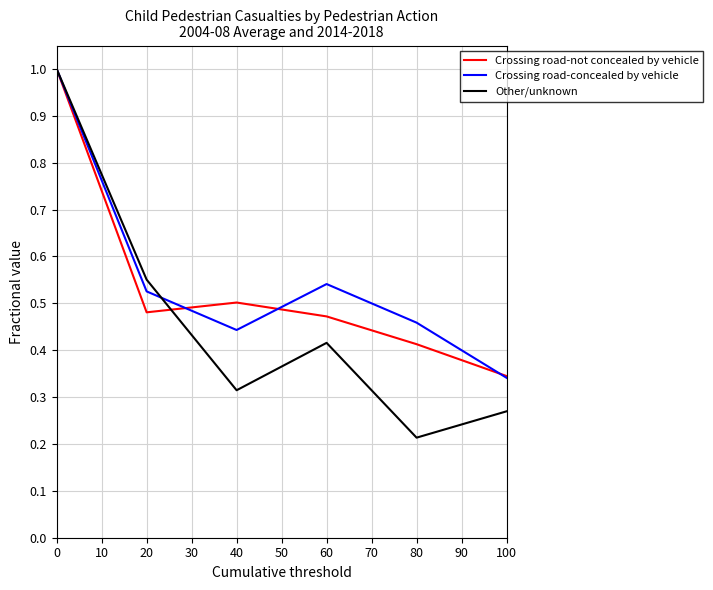

True or false: Other/unknown has a value of 0.8 at 20.

False